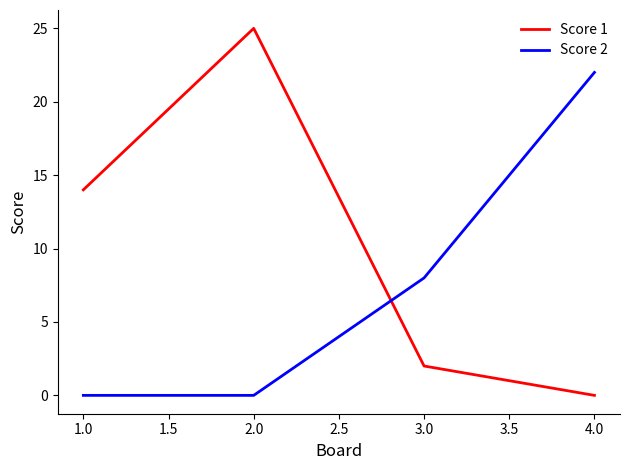

At which category does Score 1 reach its first local peak?

2.0